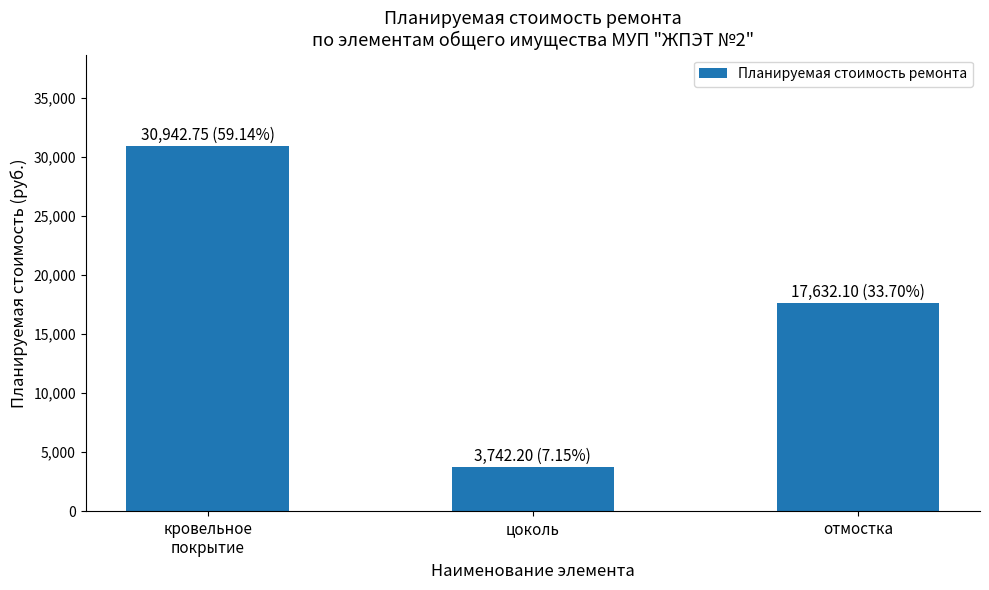

What is the maximum value shown in the chart?

30942.8